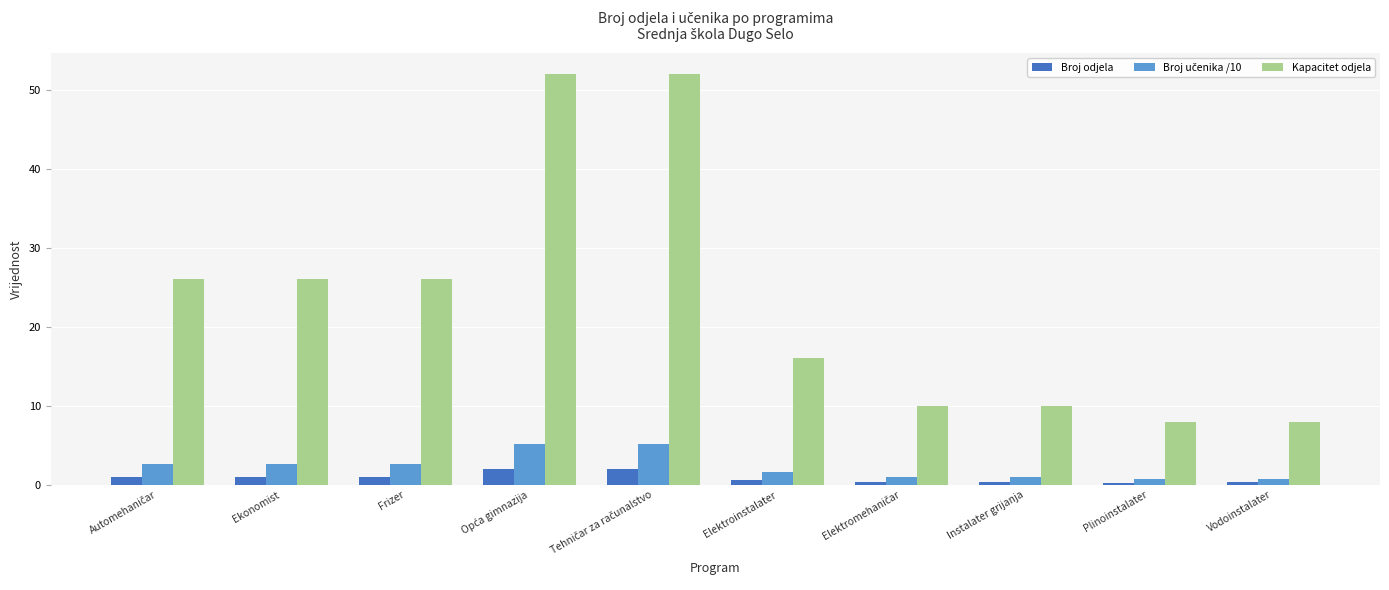

Is it true that Kapacitet odjela equals 26.0 at Frizer?

True